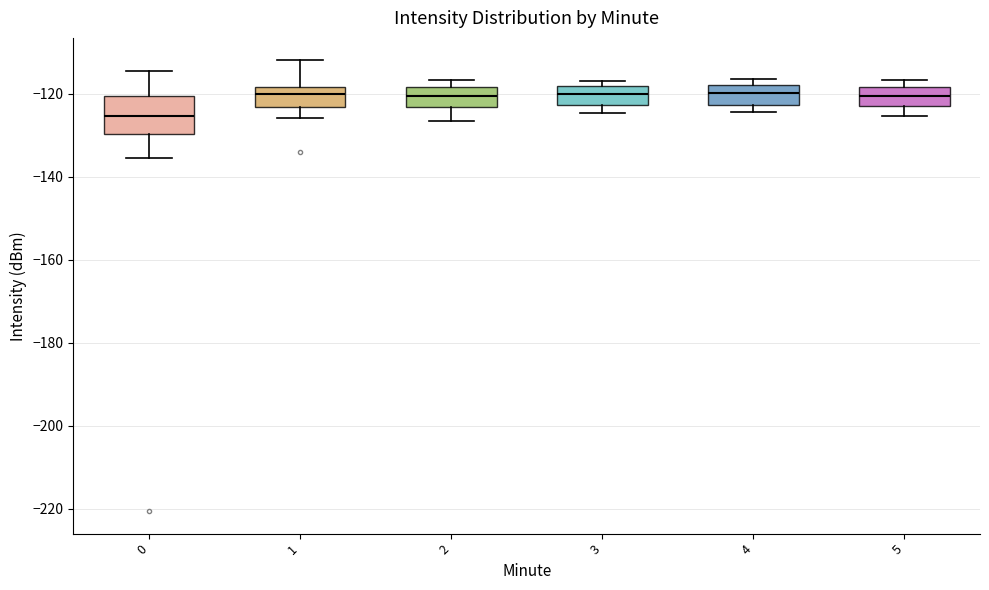

Comparing the boxes themselves (not the whiskers), which one is the tallest?

0